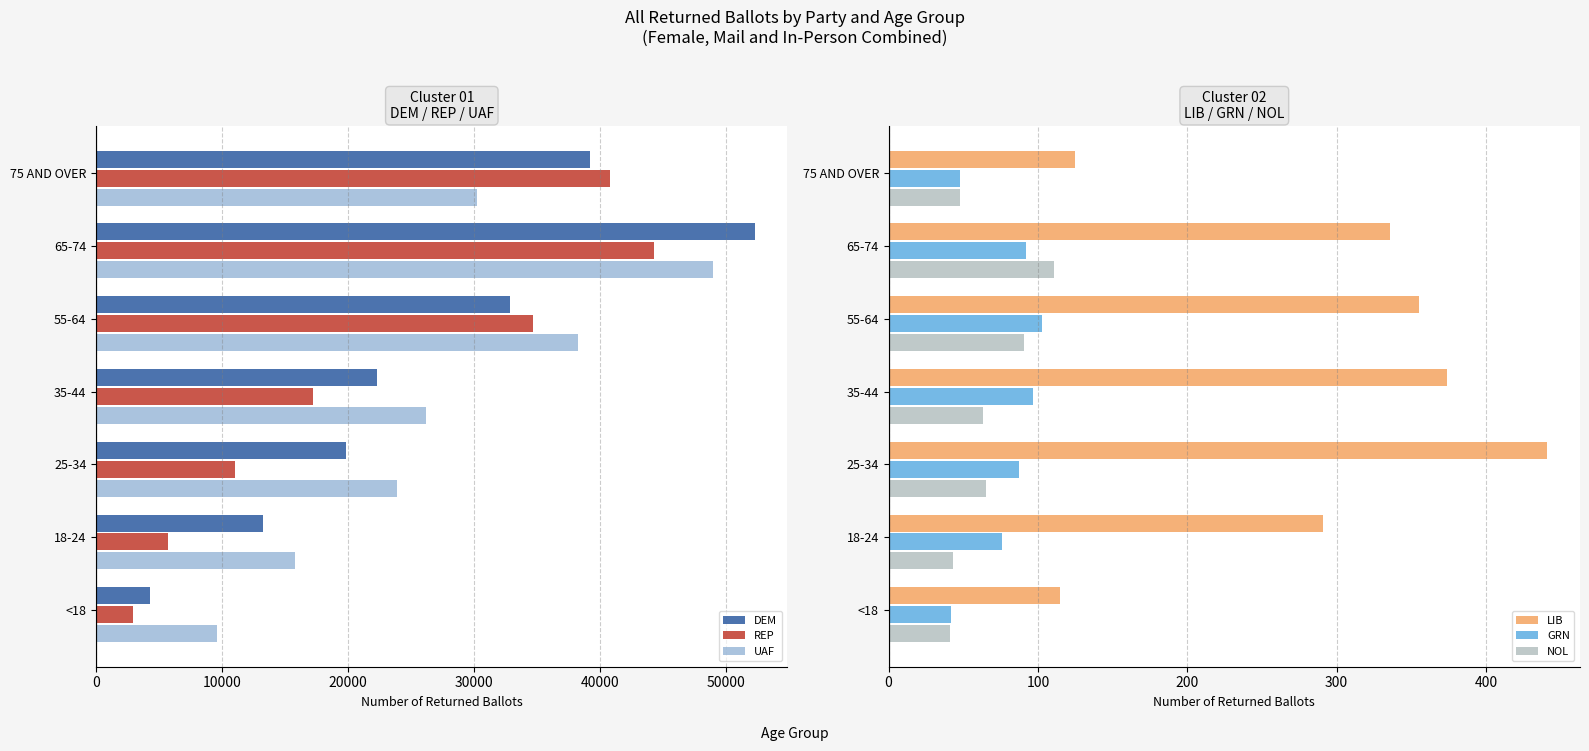

How many distinct data groups are displayed?

6